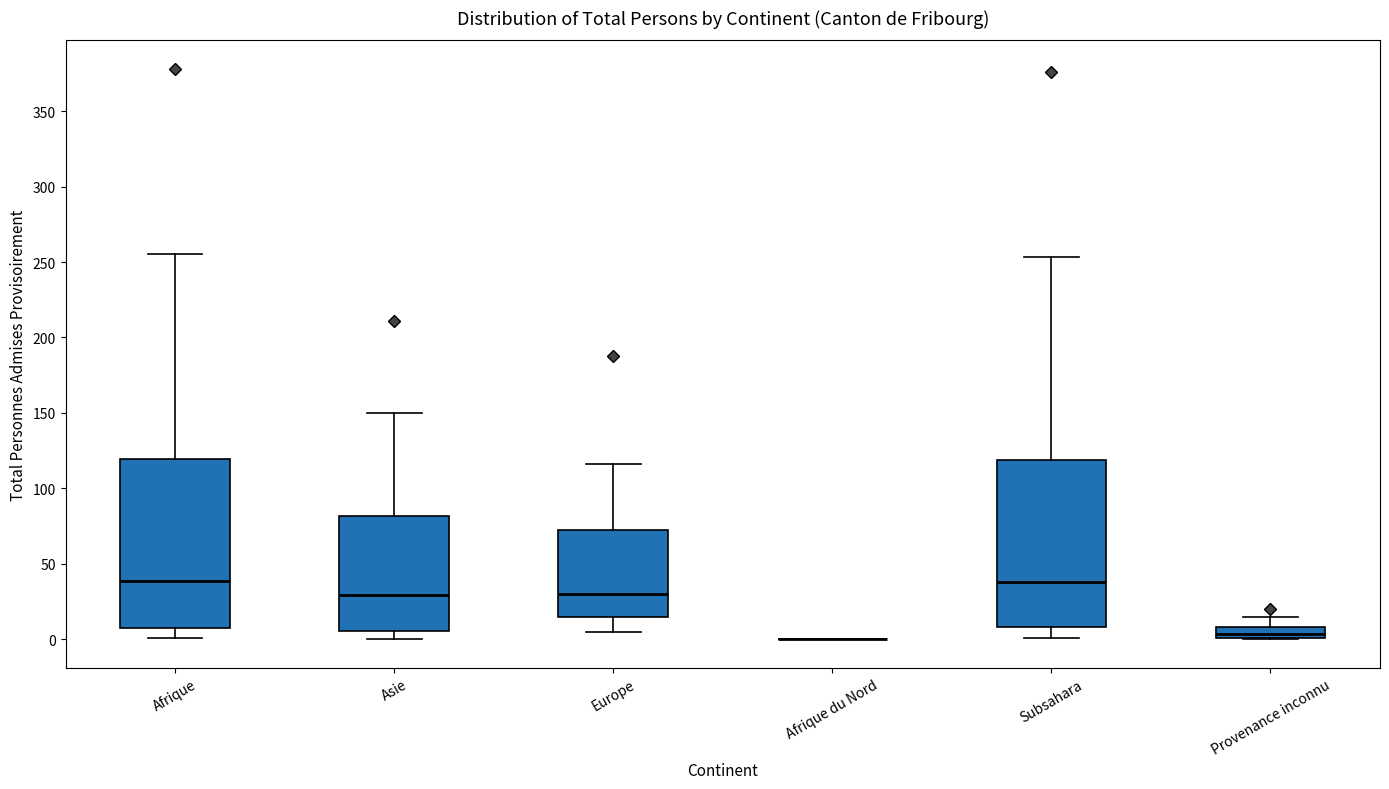

Where is the lower edge of the box for Subsahara on the y-axis? The values are not printed on the chart, so give them approximately, as read against the axis.

10